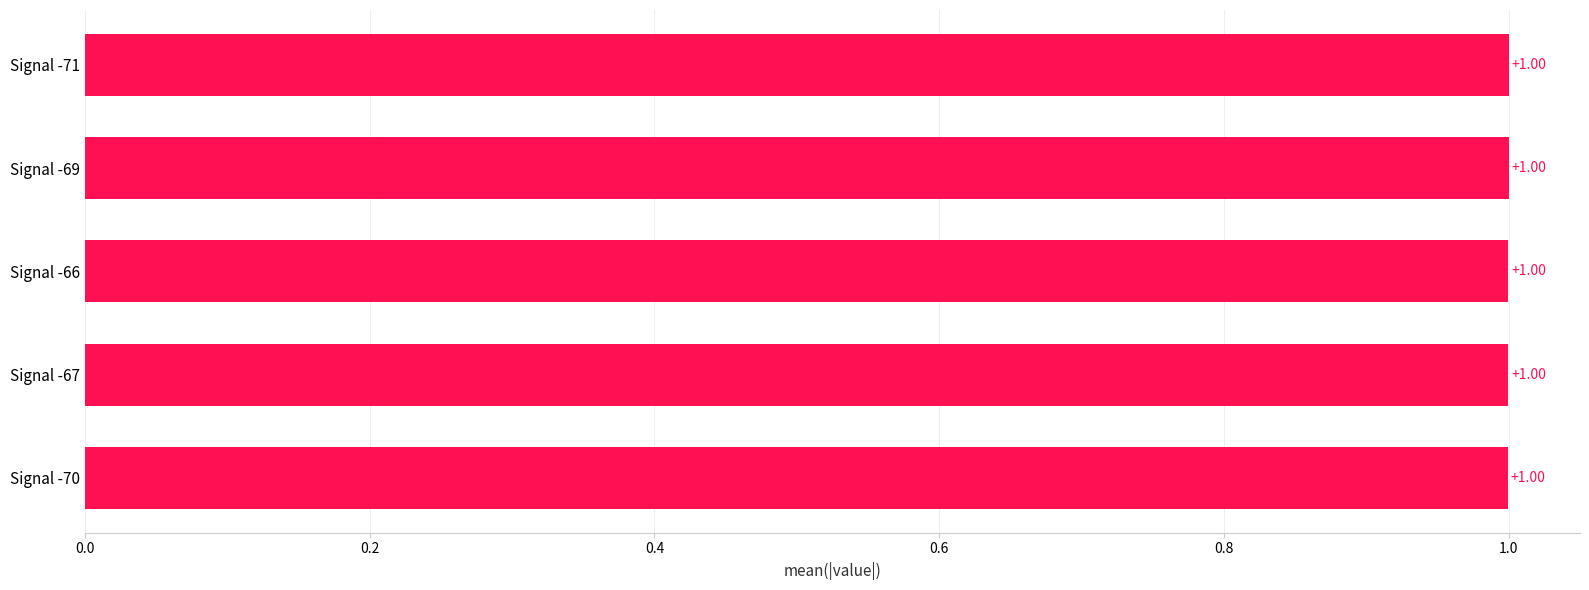

What is the sum of all values?

5.0